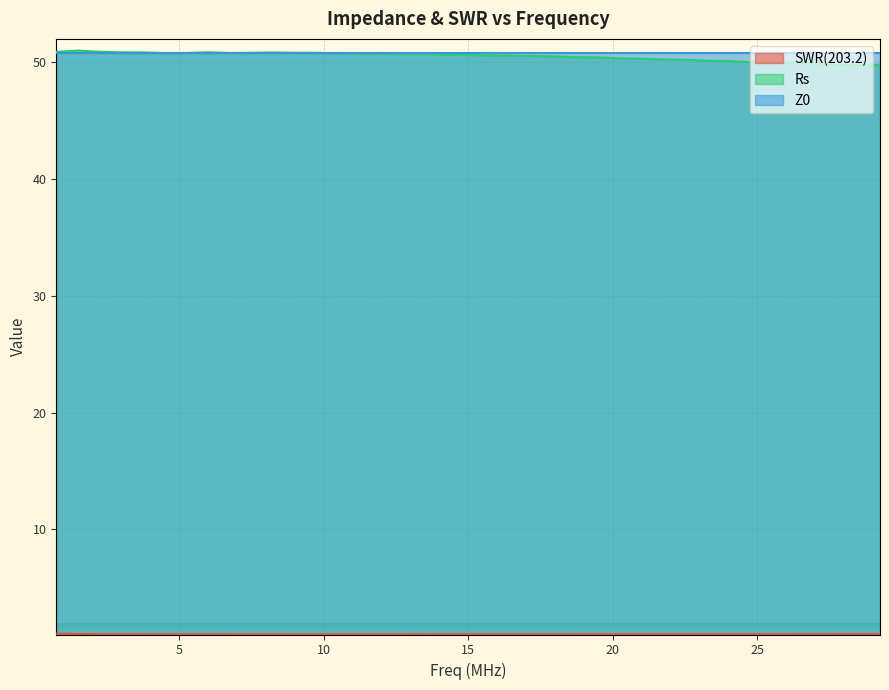

True or false: SWR(203.2) has a value of 1.0 at 12.75.

True